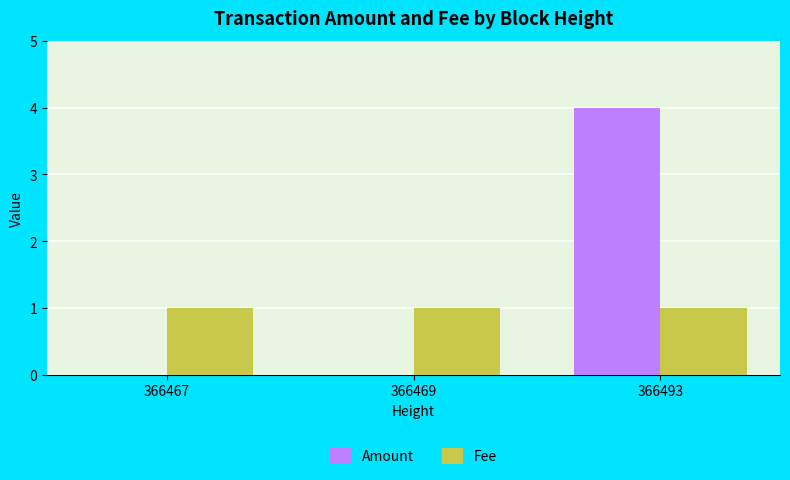

Count the number of categories in the chart.

3